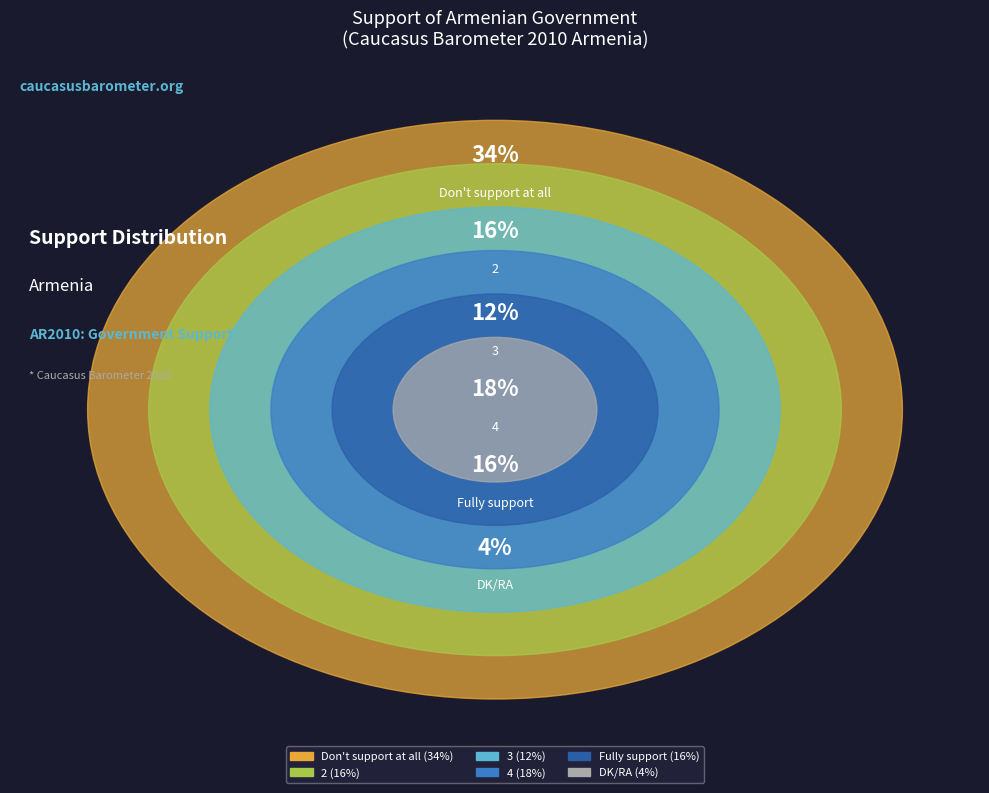

To the nearest percent, what portion does Don't support at all represent?

34%